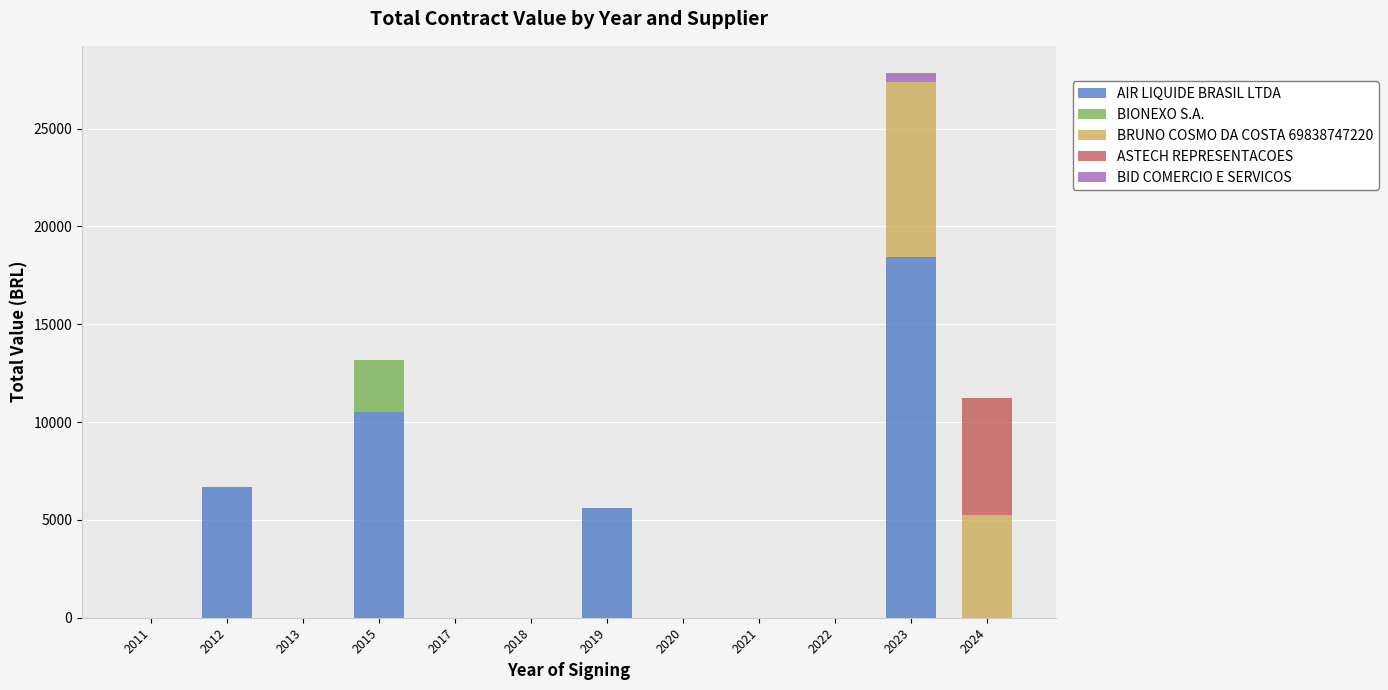

Which category has the highest value in the AIR LIQUIDE BRASIL LTDA series?

2023